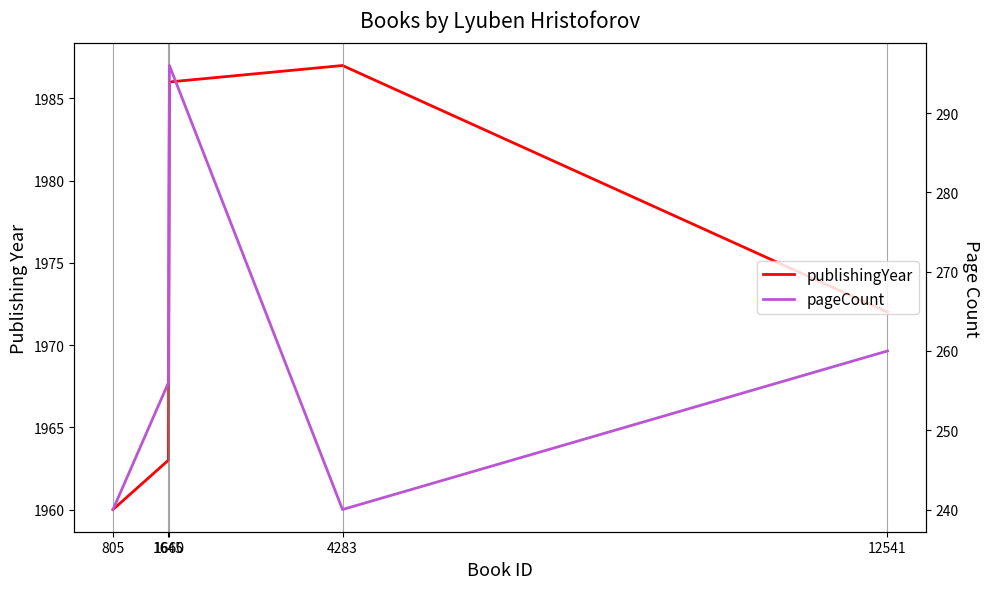

Does the chart have visible grid lines?

No